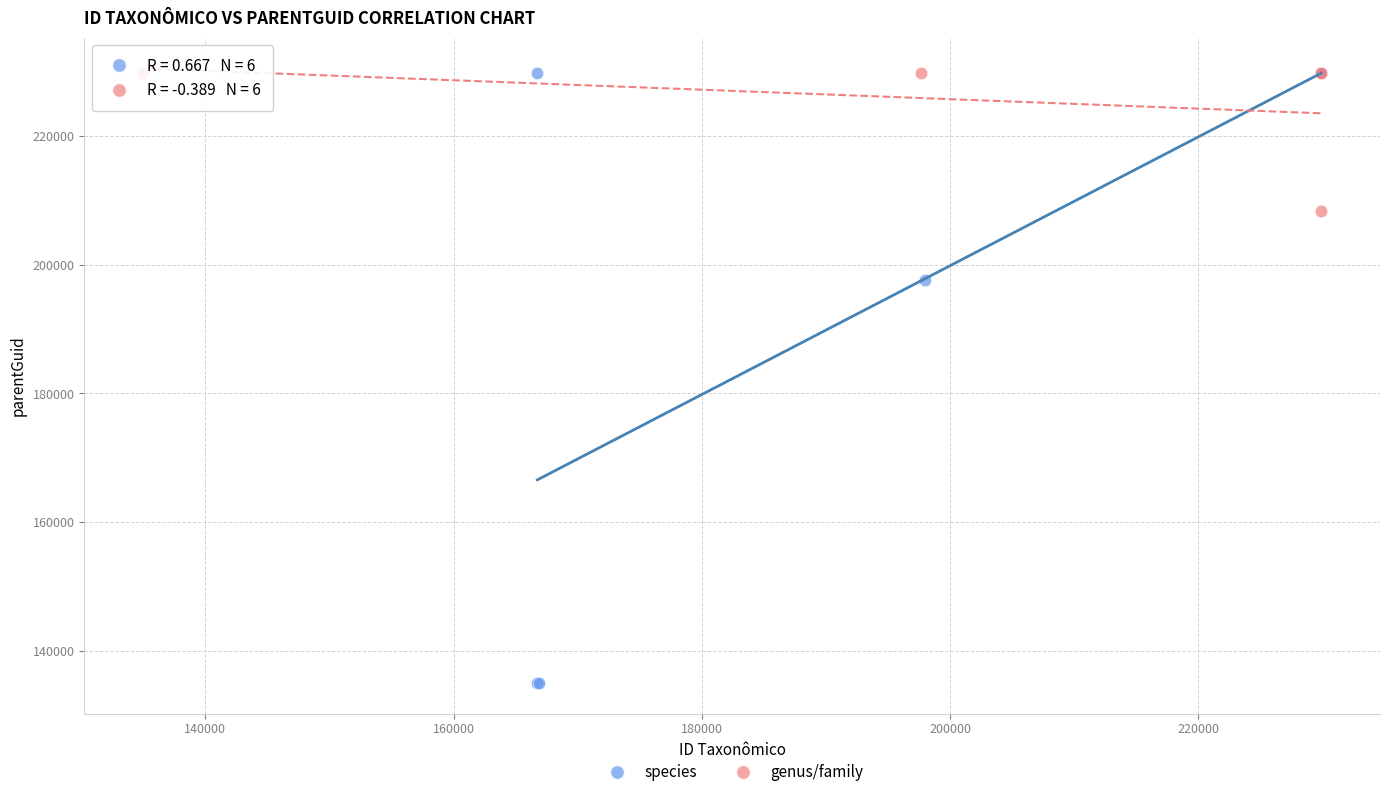

Which series reaches the minimum Y coordinate?

species